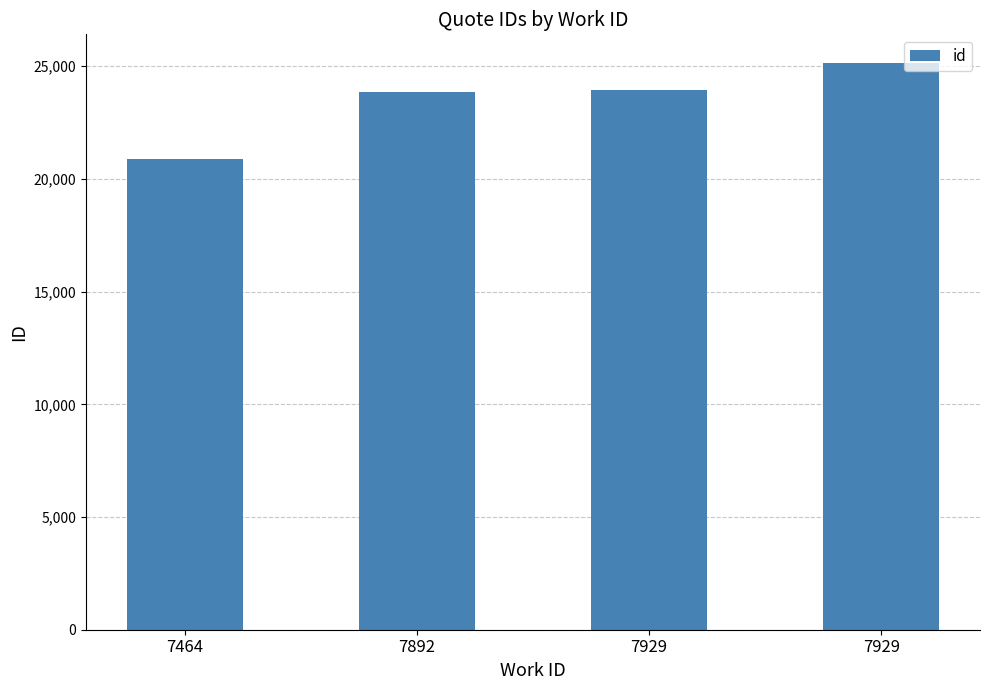

Rank the categories by value from lowest to highest.

7464, 7892, 7929, 7929